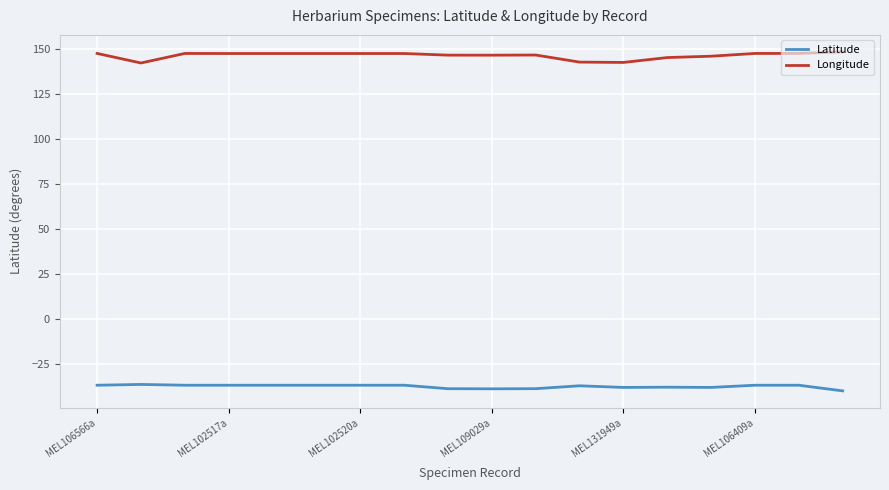

Rank the series by their maximum value, from lowest to highest.

Latitude, Longitude